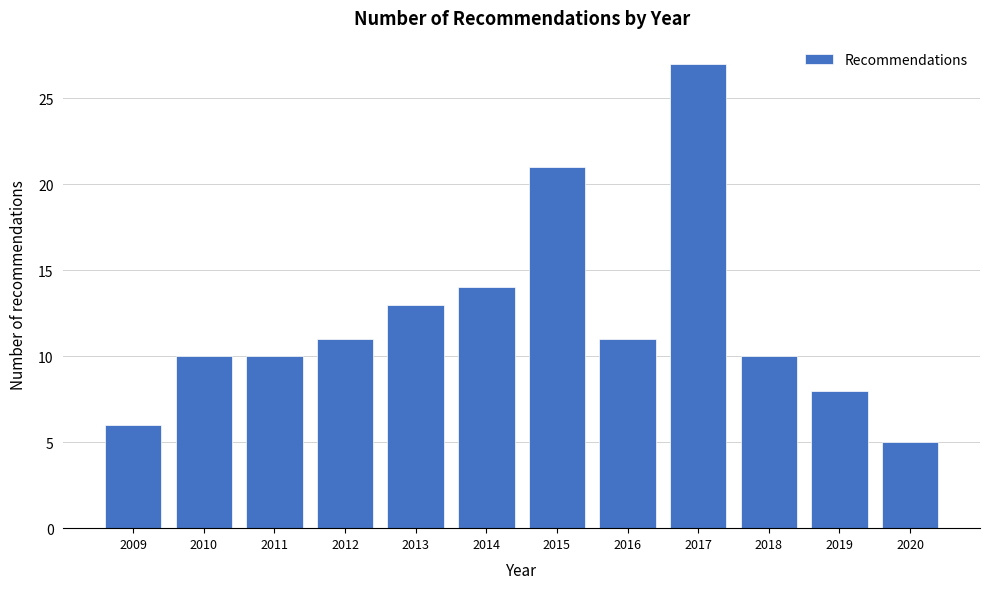

Reading left to right, list all the values displayed in this chart.

6	10	10	11	13	14	21	11	27	10	8	5